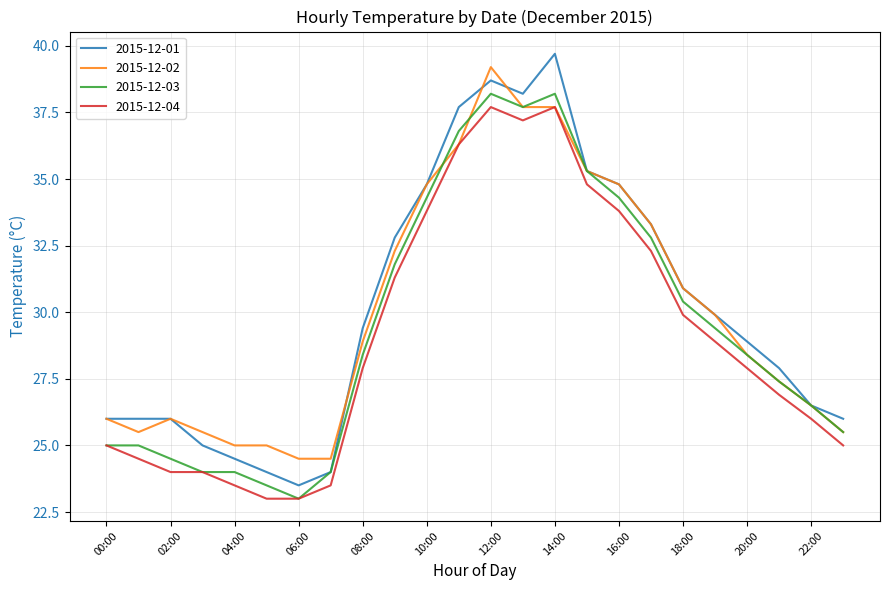

True or false: 2015-12-04 and 2015-12-01 cross at least once.

False